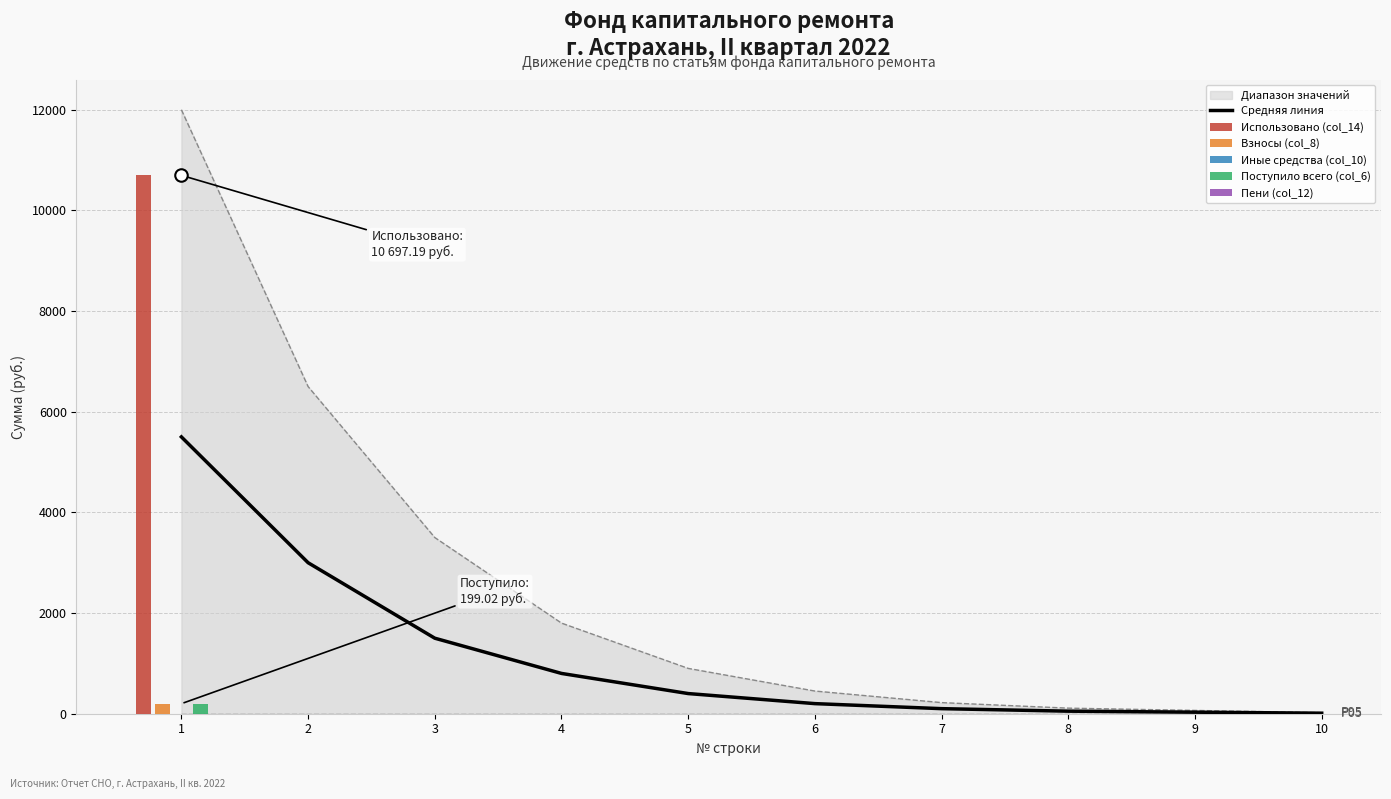

Where does the data first go above 400?

1